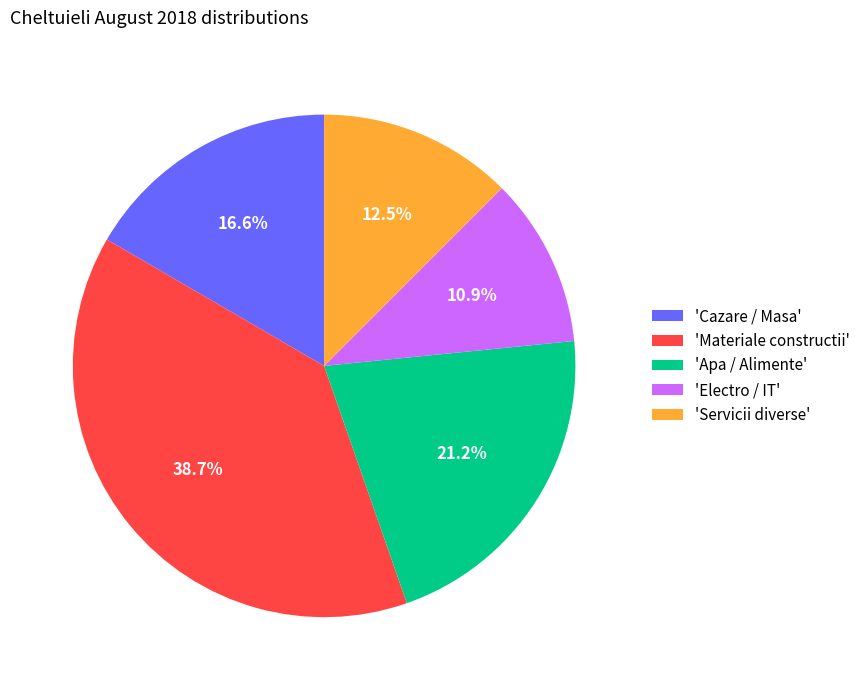

What portion of the pie excludes 'Apa / Alimente'?

78.8%